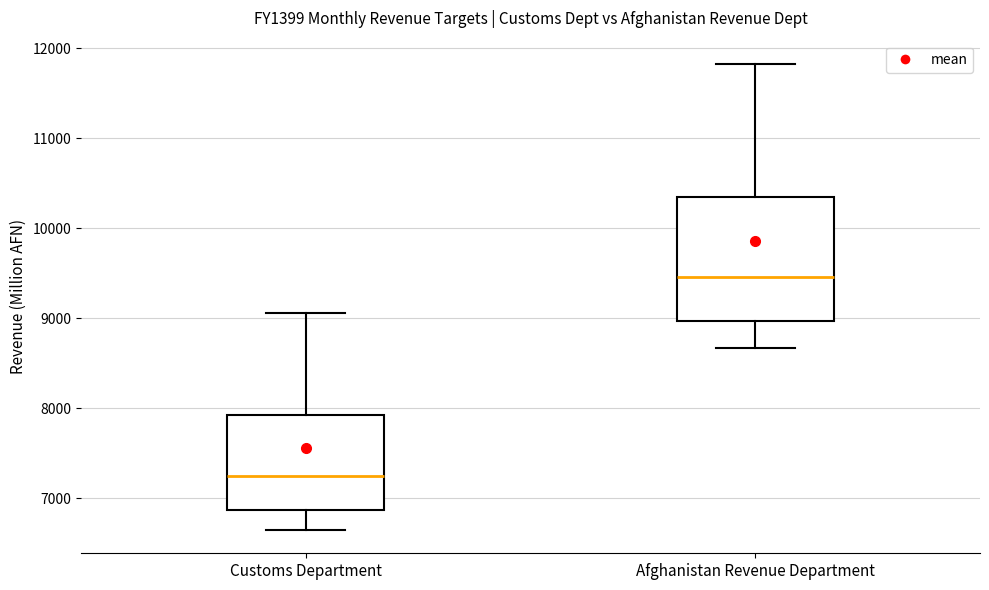

Where is the upper edge of the box for Customs Department on the y-axis? The values are not printed on the chart, so give them approximately, as read against the axis.

7900